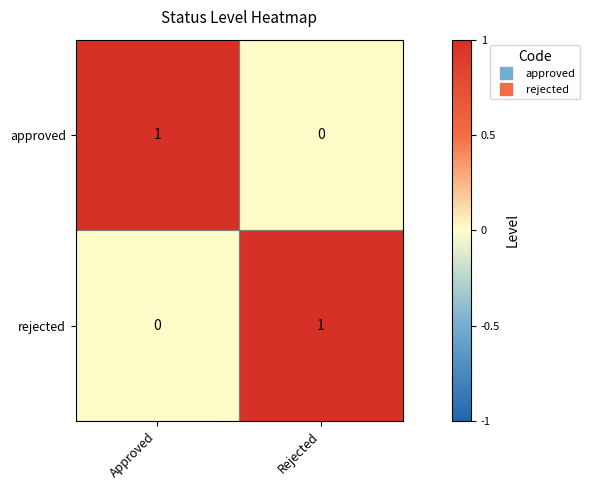

At which label is approved closest to 0?

Rejected